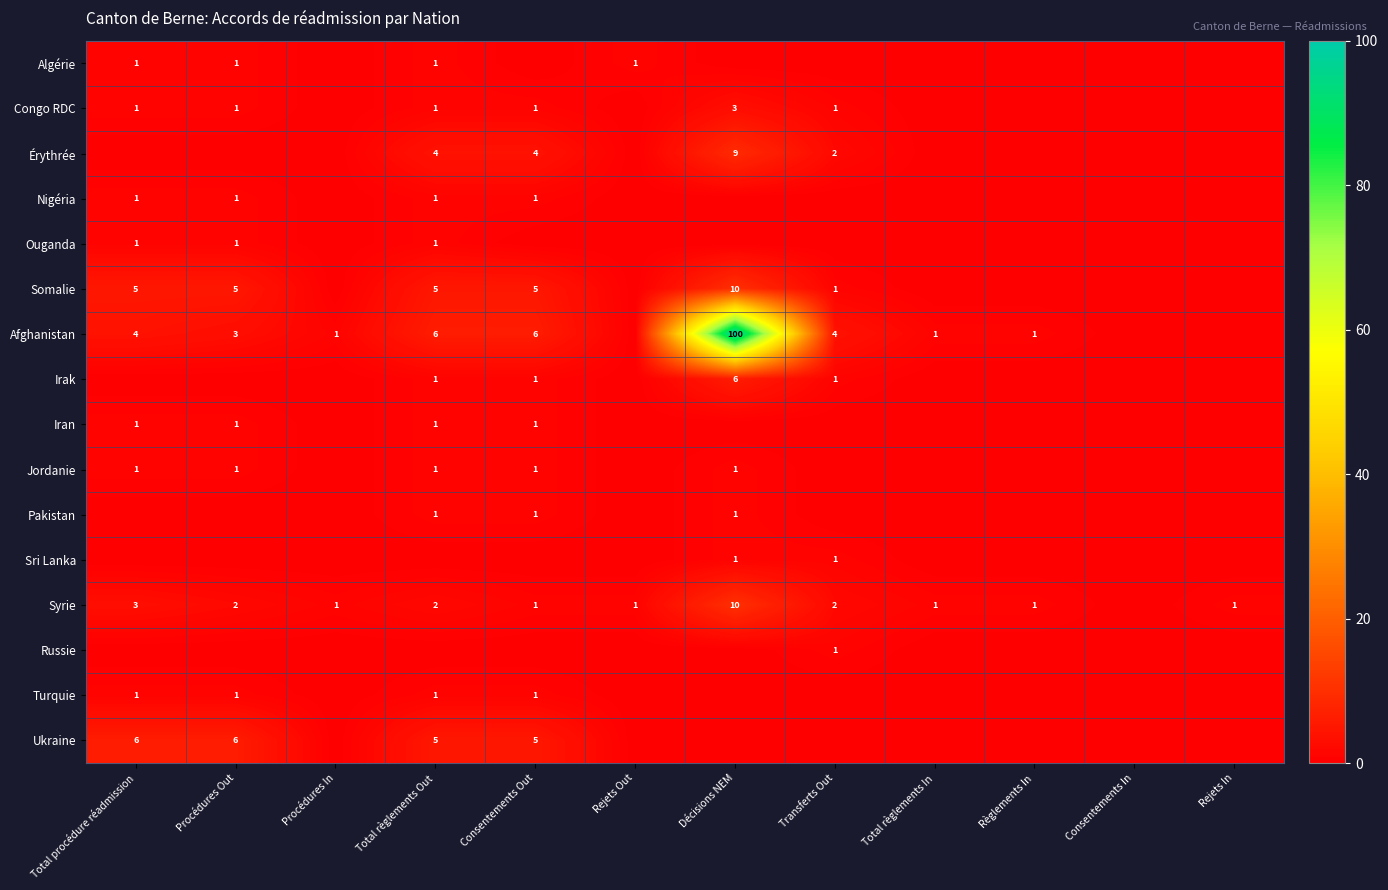

True or false: Syrie has a value of 3 at Total procédure réadmission.

True